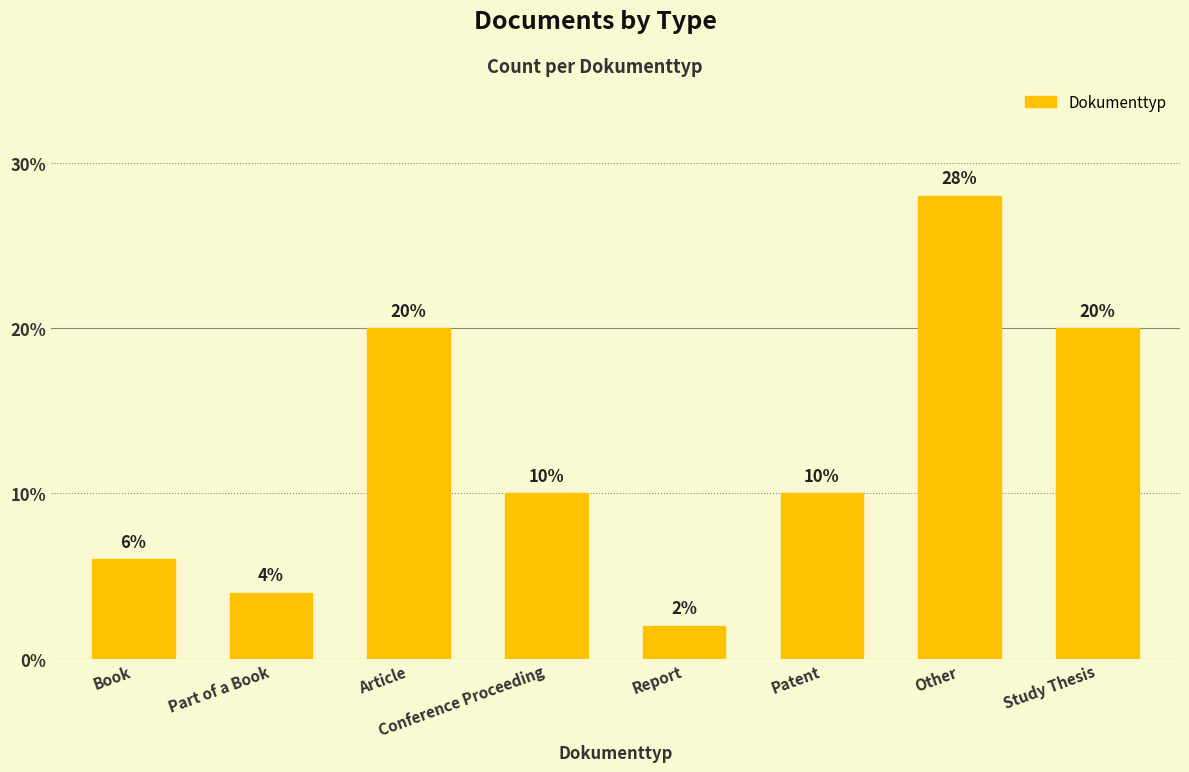

The chart shows a value of 8 at Other. True or false?

False